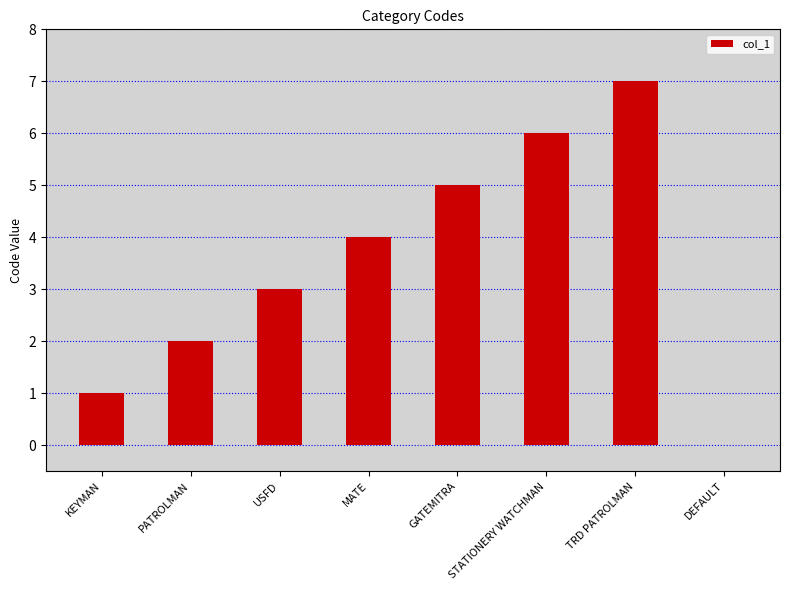

What is the sum of the values at PATROLMAN and STATIONERY WATCHMAN?

8